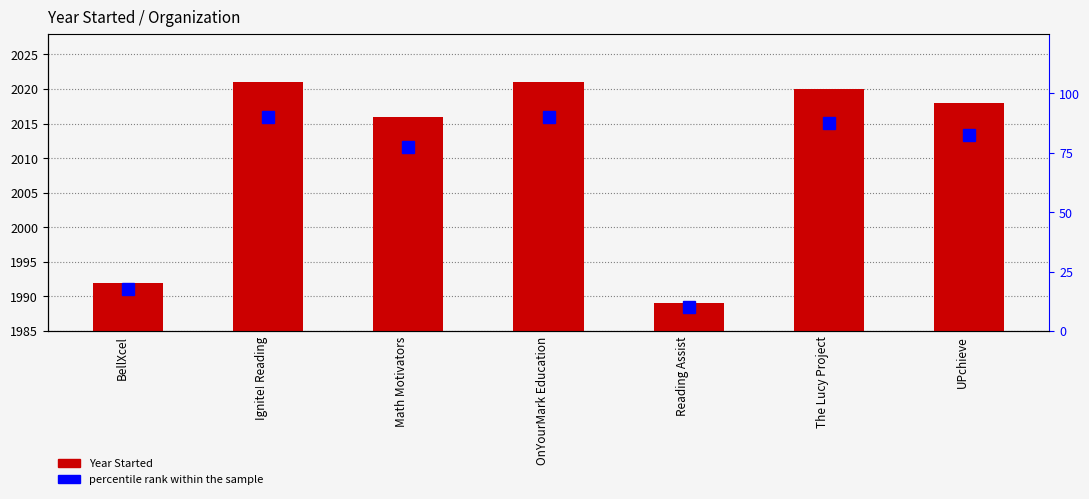

How many series are shown in this chart?

2